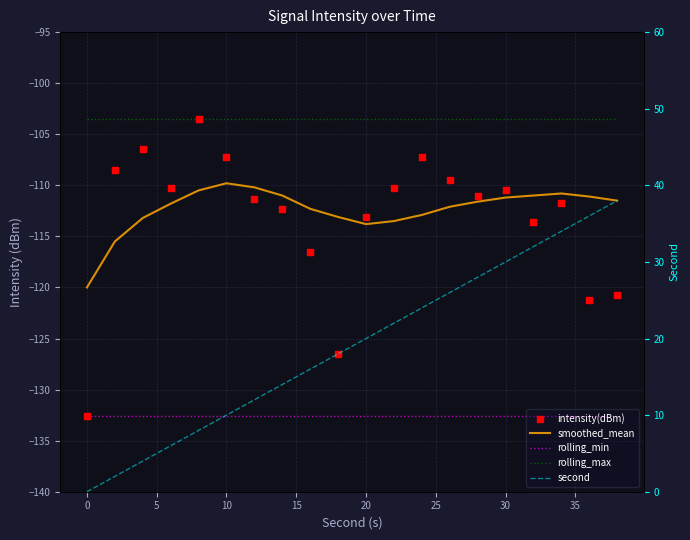

Which series contains the lowest Y value?

rolling_min